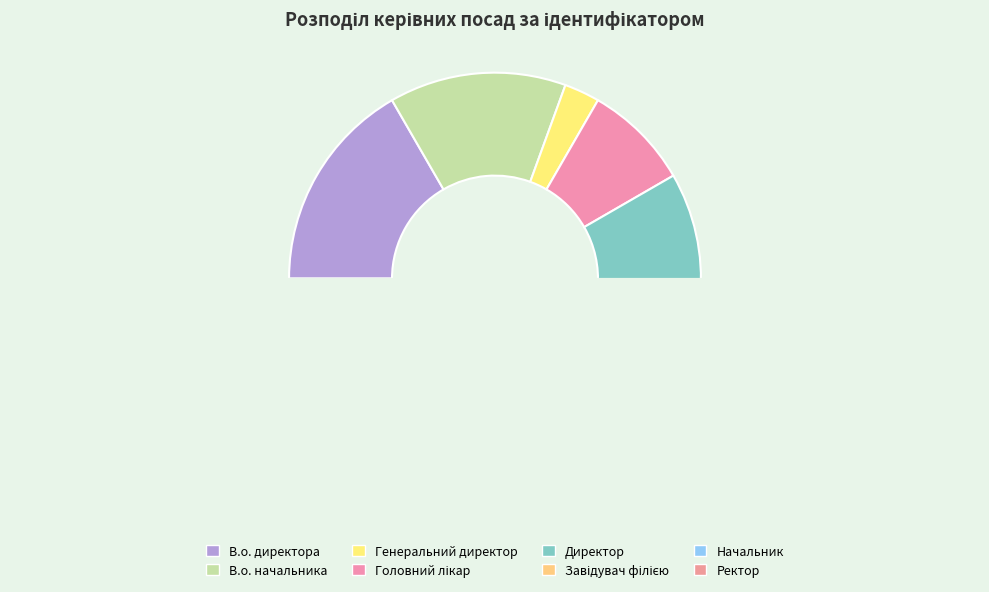

How many slices are in this pie chart?

8